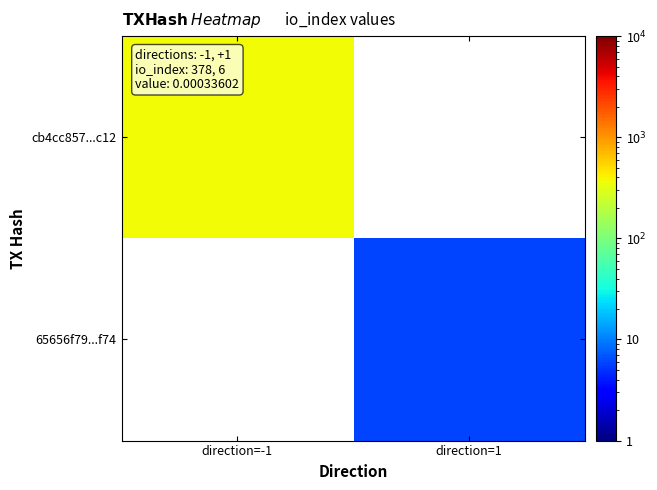

Which label corresponds to the smallest value in the chart?

direction=1